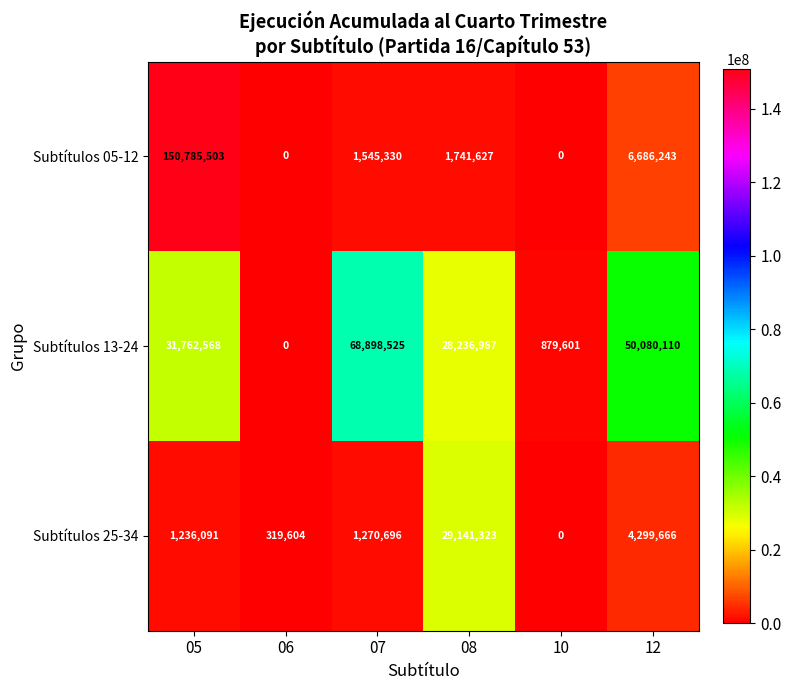

Reading left to right, extract all data points from this chart.

Subtítulos 05-12: 05=150785503	06=0	07=1545330	08=1741627	10=0	12=6686243
Subtítulos 13-24: 05=31762568	06=0	07=68898525	08=28236967	10=879601	12=50080110
Subtítulos 25-34: 05=1236091	06=319604	07=1270696	08=29141323	10=0	12=4299666